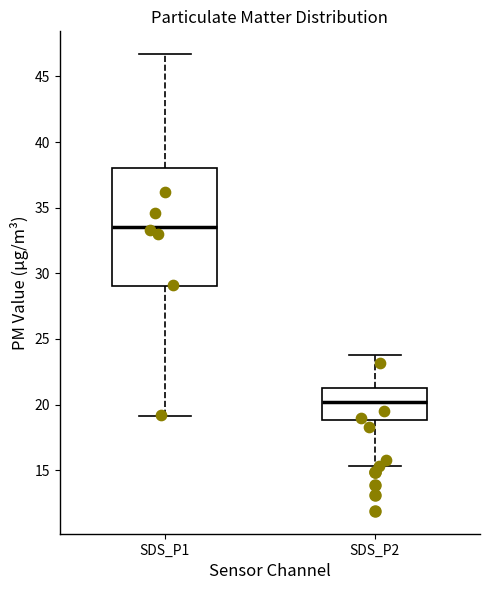

Where does the median line of the box for SDS_P1 sit on the y-axis? The values are not printed on the chart, so give them approximately, as read against the axis.

33.5